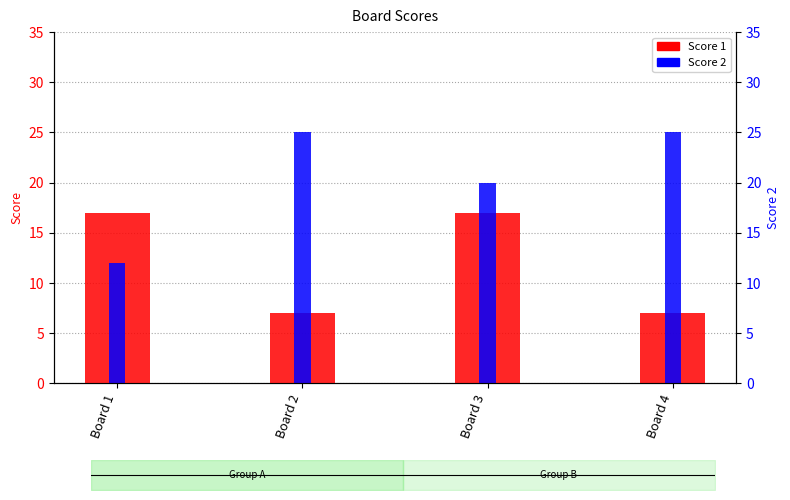

Does the chart contain any negative values?

No